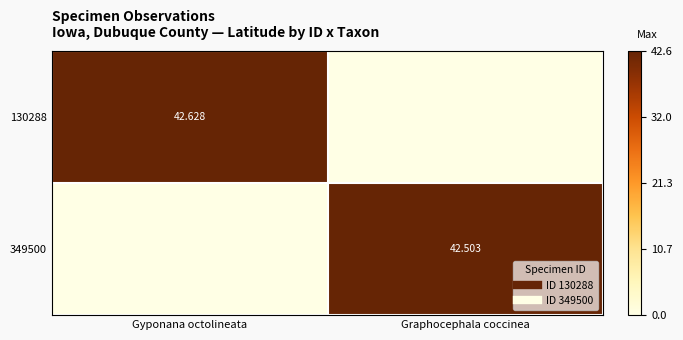

What is the sum of all 130288 values?

42.6